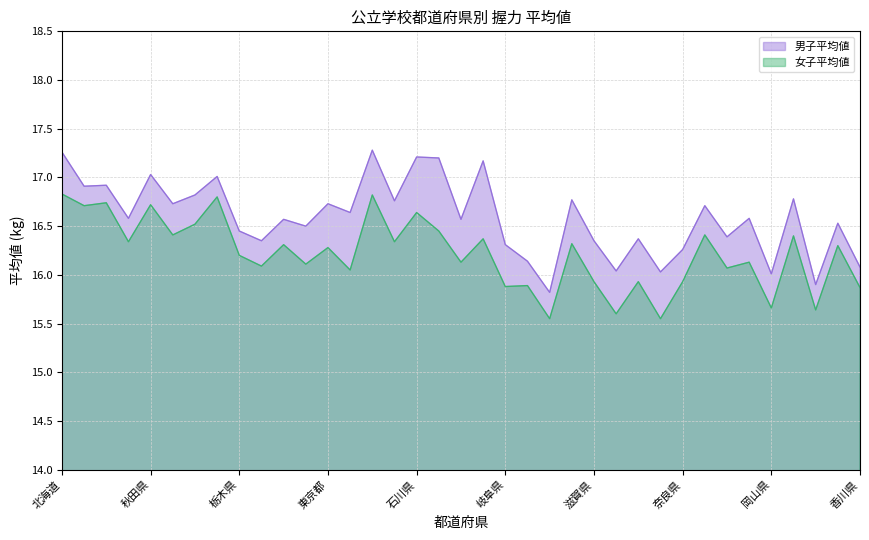

What is the label of the 12th point from the left?

千葉県